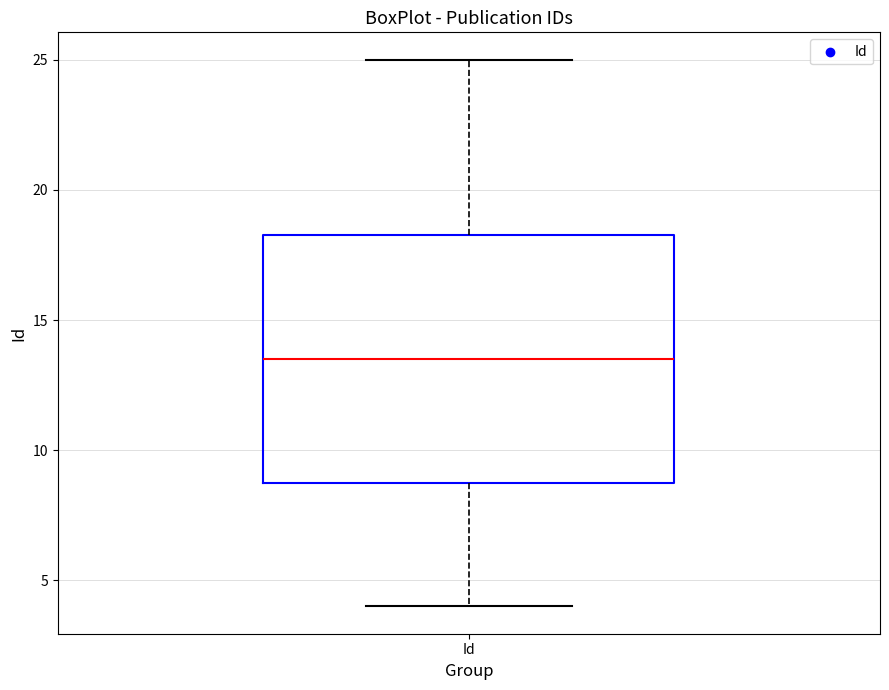

Read this box plot against the y-axis: the position of the median line, the range covered by the box, and the ends of both whiskers. The values are not printed on the chart, so give them approximately, as read against the axis.

median 13.5, box 9.0 to 18.5, whiskers 4.0 to 25.0